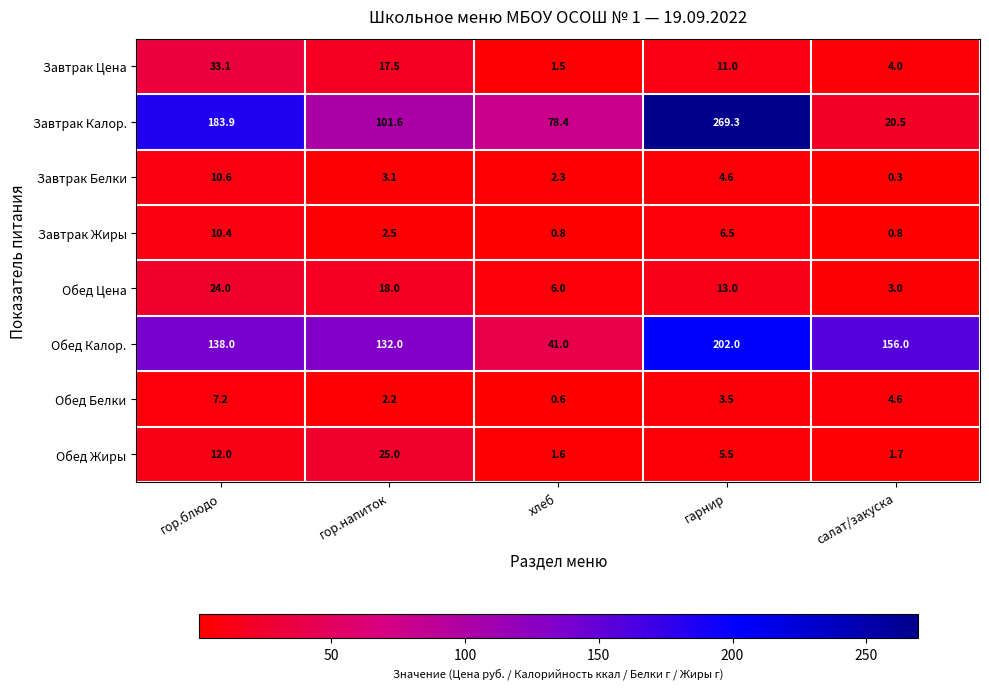

Is it true that Обед Жиры equals 25.0 at гор.напиток?

True